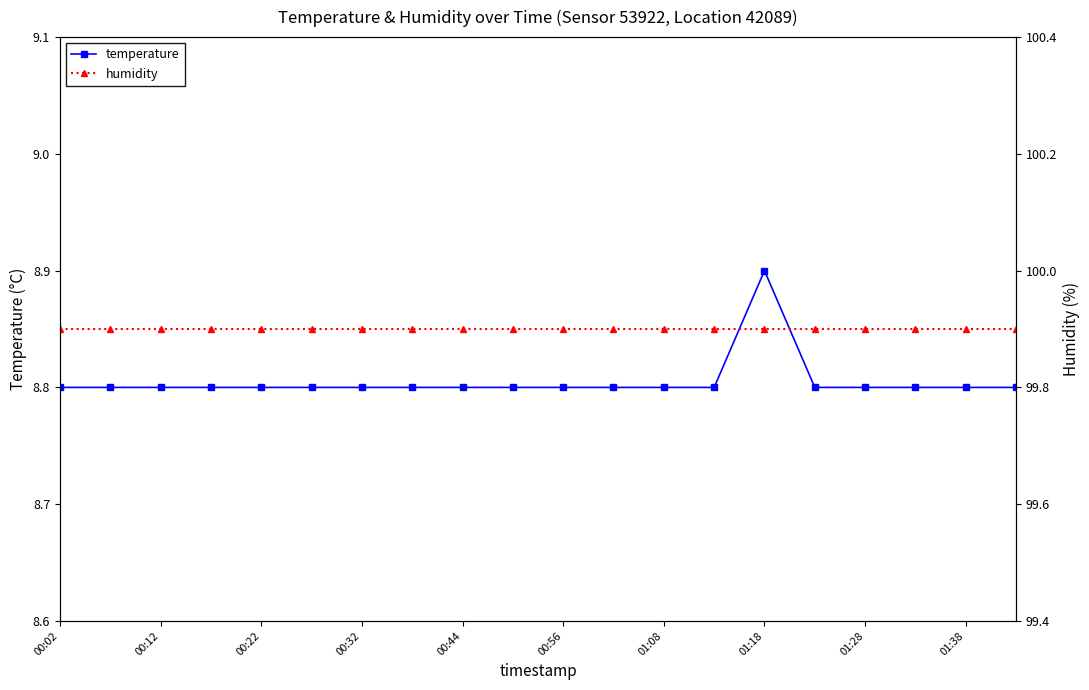

What is the total value across all series at 01:18?

108.8